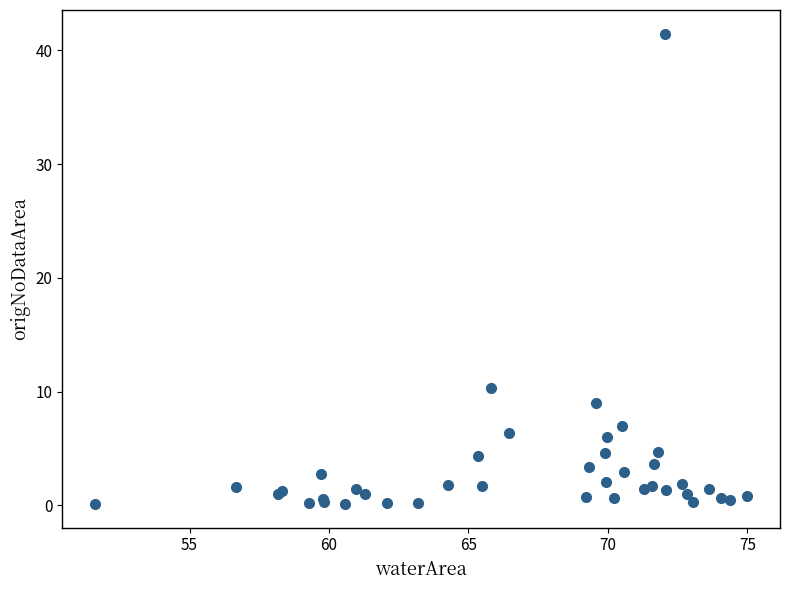

What Y value in the scatter plot is closest to 20?

10.3